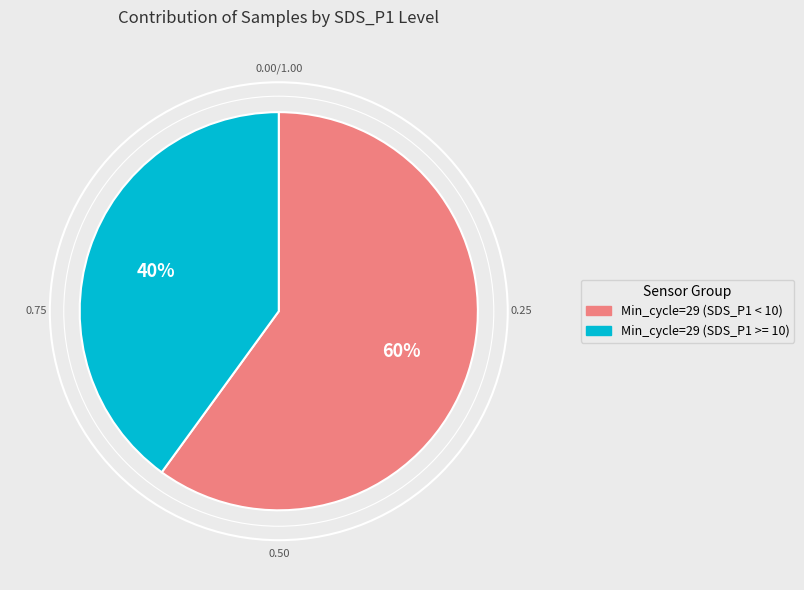

To the nearest percent, what is the combined percentage of Min_cycle=29 (SDS_P1 < 10) and Min_cycle=29 (SDS_P1 >= 10)?

100%